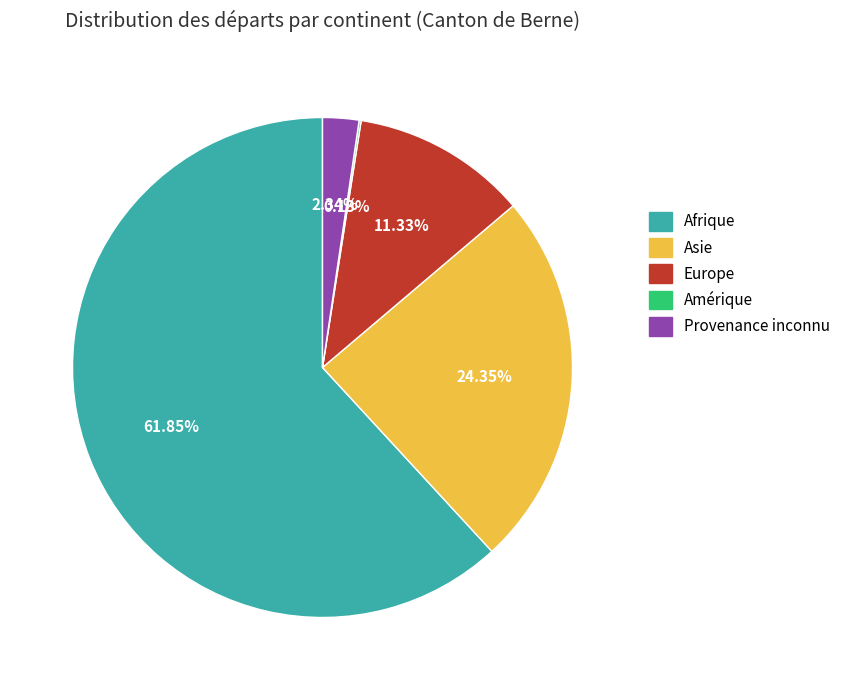

What is the largest slice in the pie chart?

Afrique